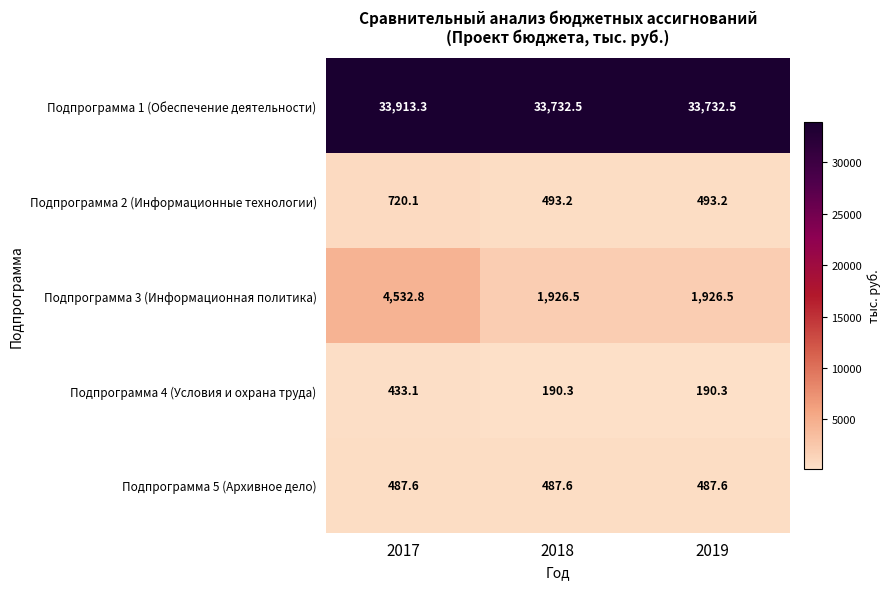

What is the maximum value shown in the chart?

33913.3